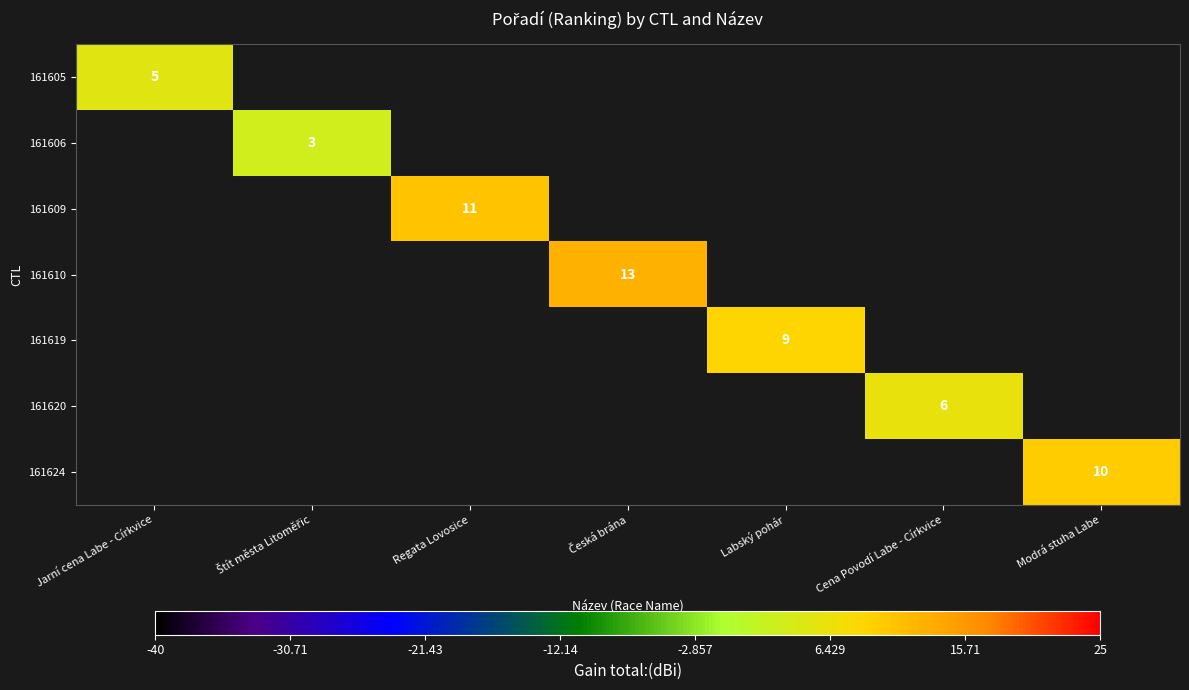

How many values in 161605 are above zero?

1